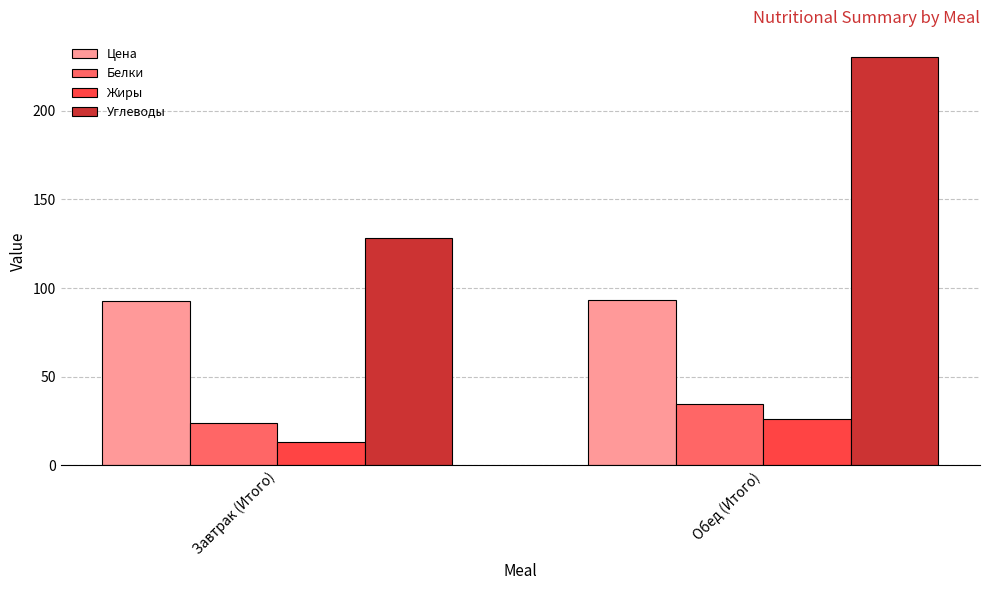

Count the Цена values in the range 92 to 93.

1